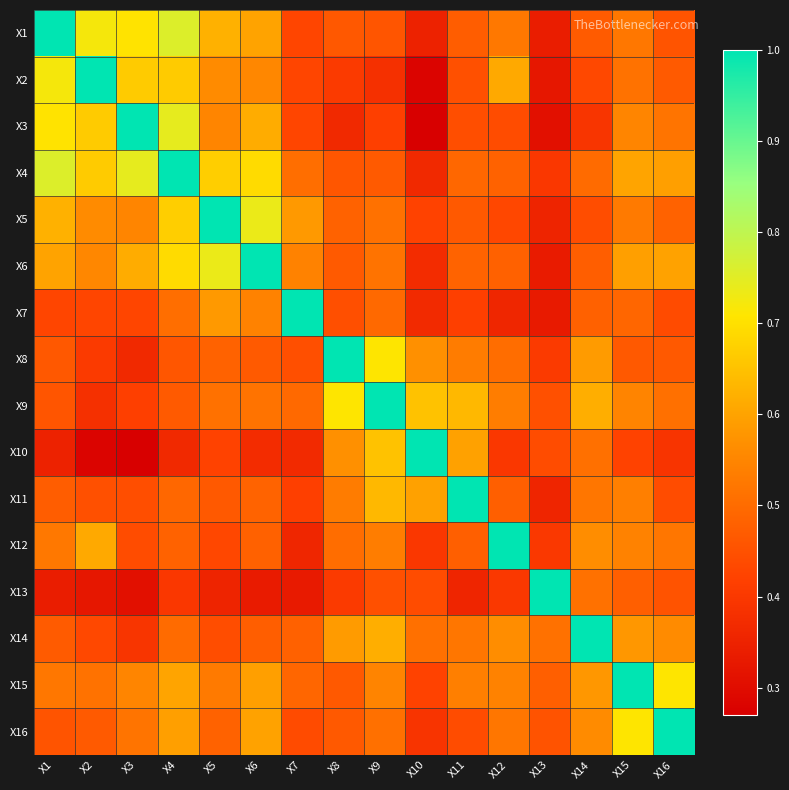

The X6 series shows 0.1 at X1. True or false?

False